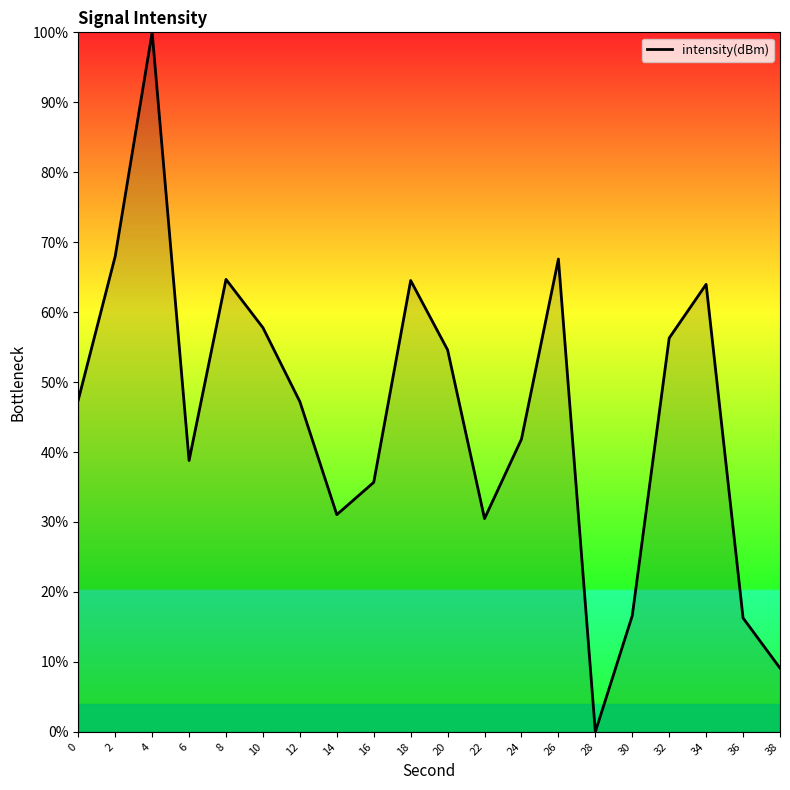

The value at 0 is 9.9. True or false?

False